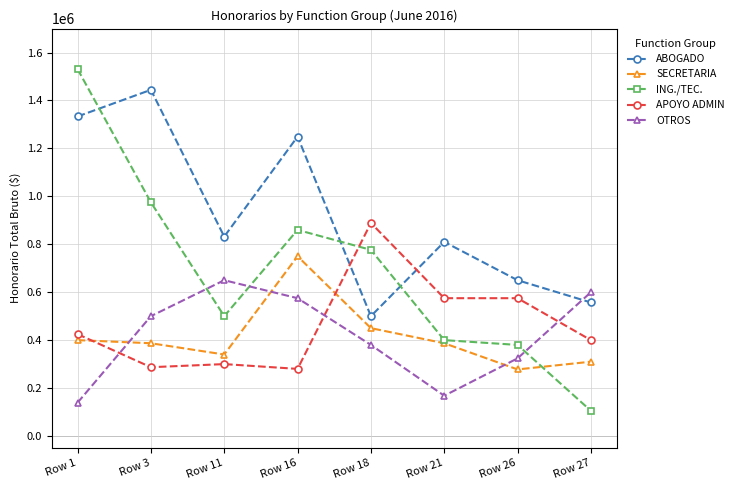

What are all the series names shown in the legend?

ABOGADO, SECRETARIA, ING./TEC., APOYO ADMIN, OTROS